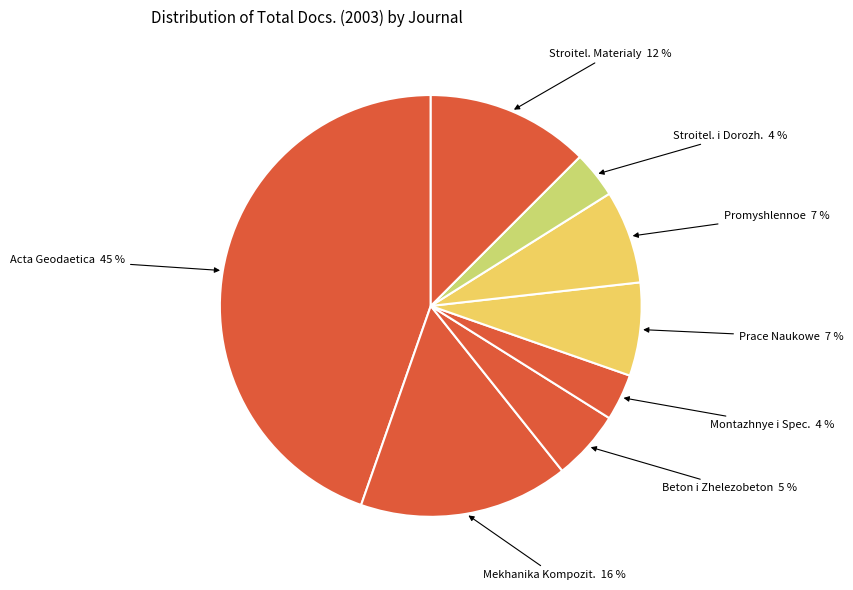

How many segments does this pie chart have?

8